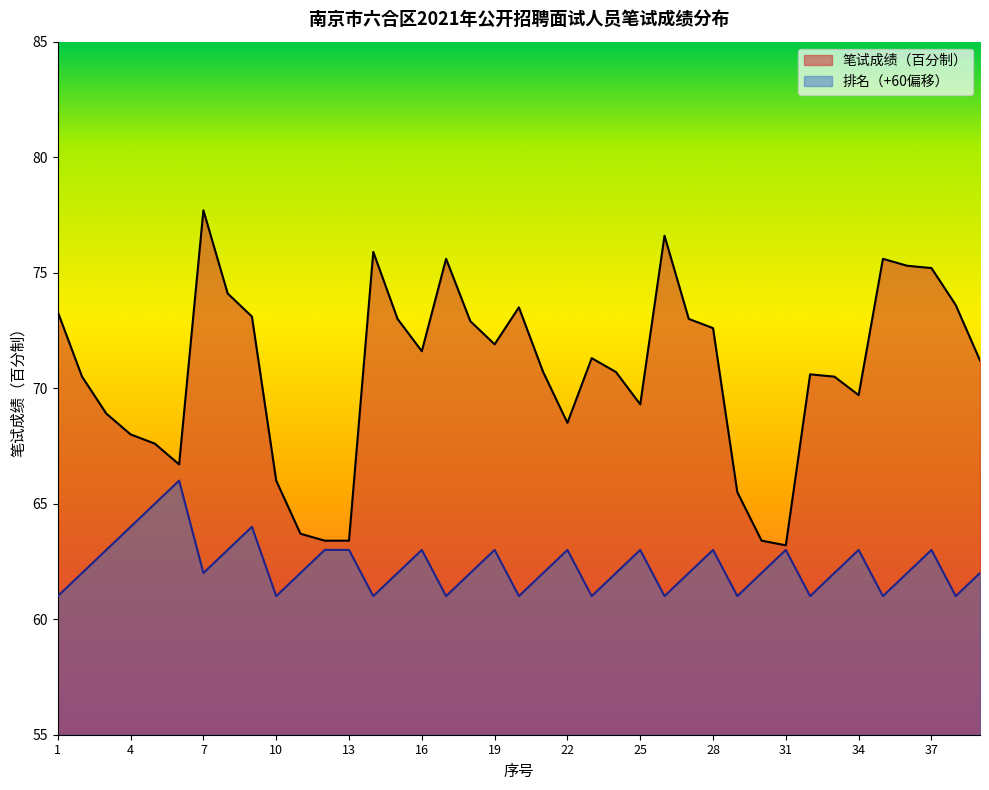

Rank the series at 36 from lowest to highest value.

排名, 笔试成绩（百分制）